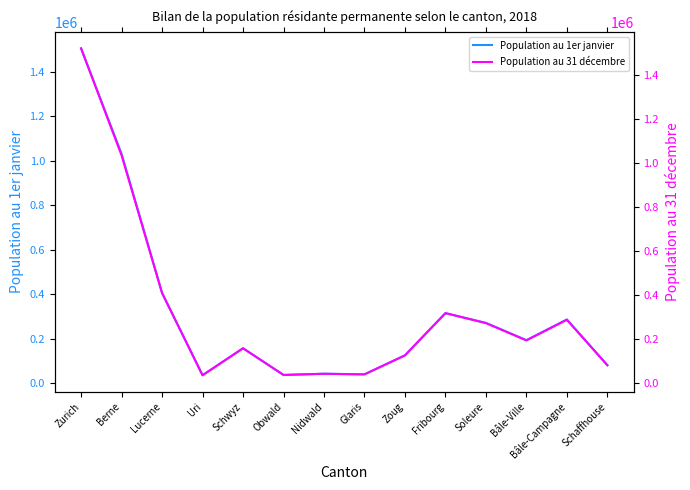

What value does the Population au 31 décembre series have at Bâle-Campagne?

288132